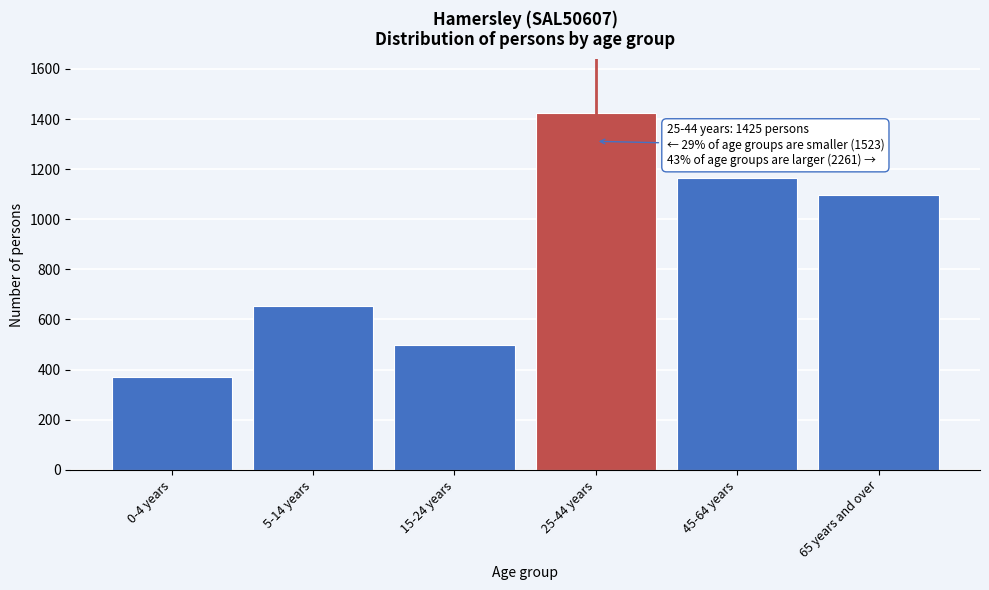

Reading left to right, transcribe all the data shown in this chart.

372	655	496	1425	1166	1095